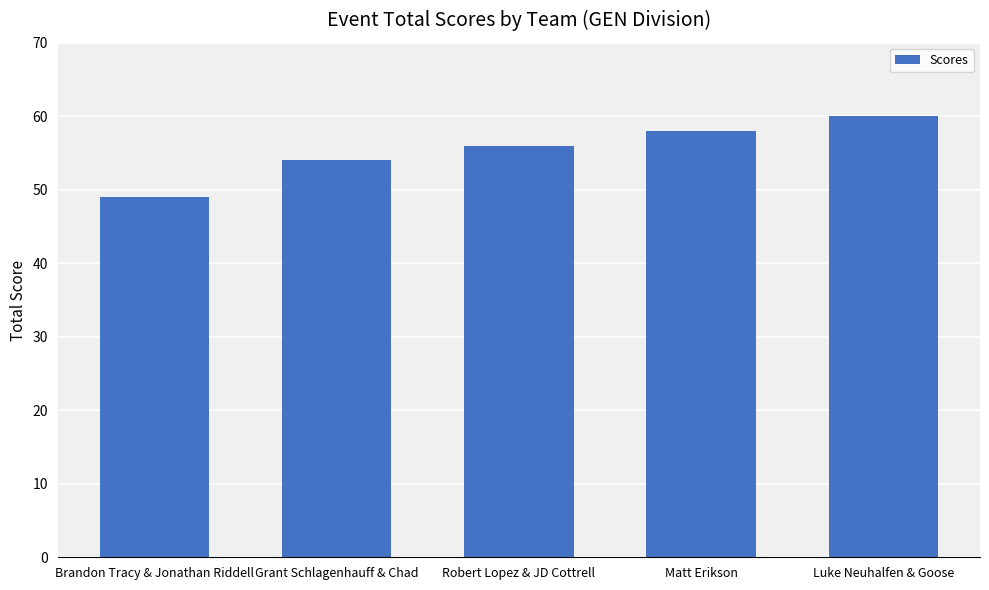

The chart shows a value of 58 at Matt Erikson. True or false?

True